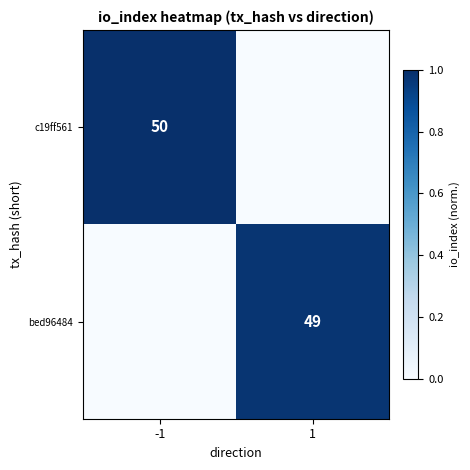

Is the value of bed96484 at 1 greater than the value of c19ff561 at -1?

No